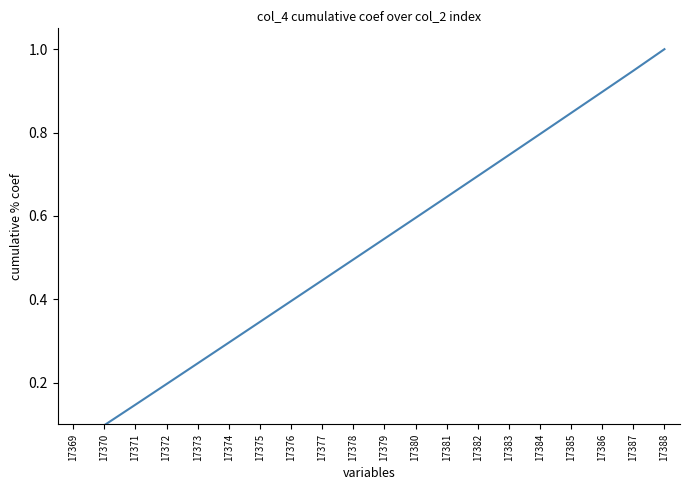

Does the chart display data point markers on the line(s)?

No